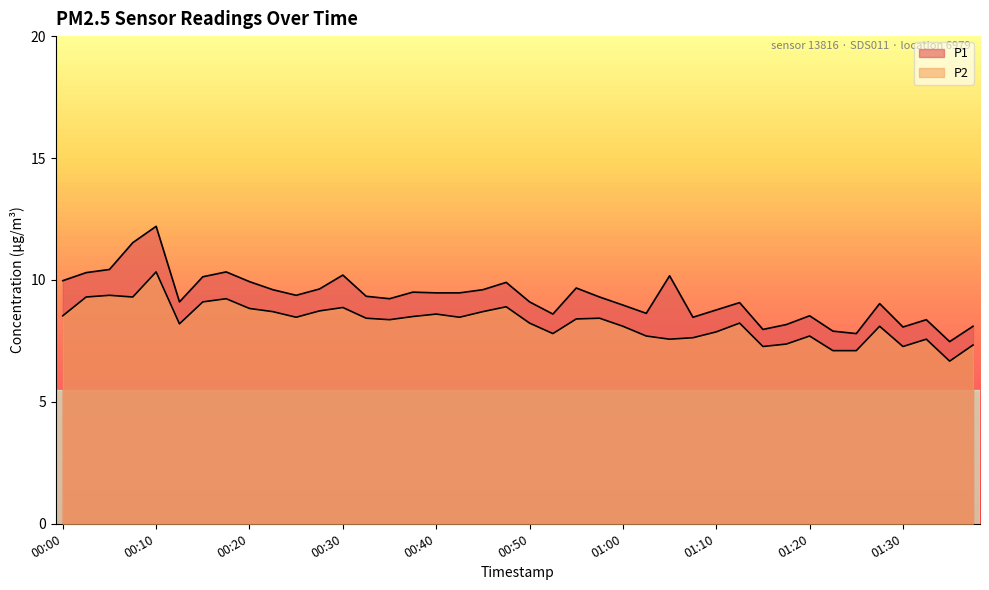

What are all the series names shown in the legend?

P1, P2